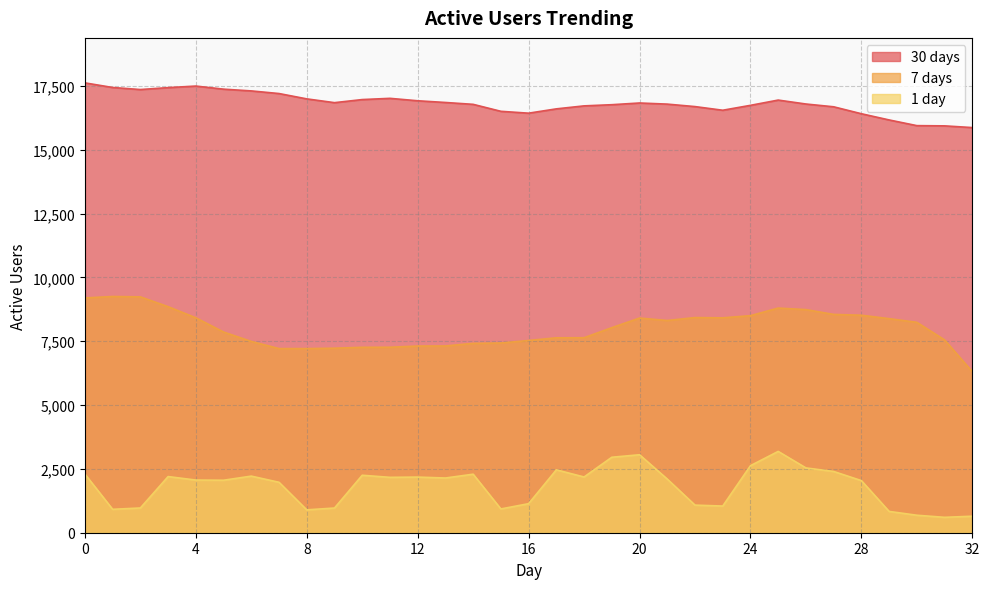

How many categories are shown in the chart?

33